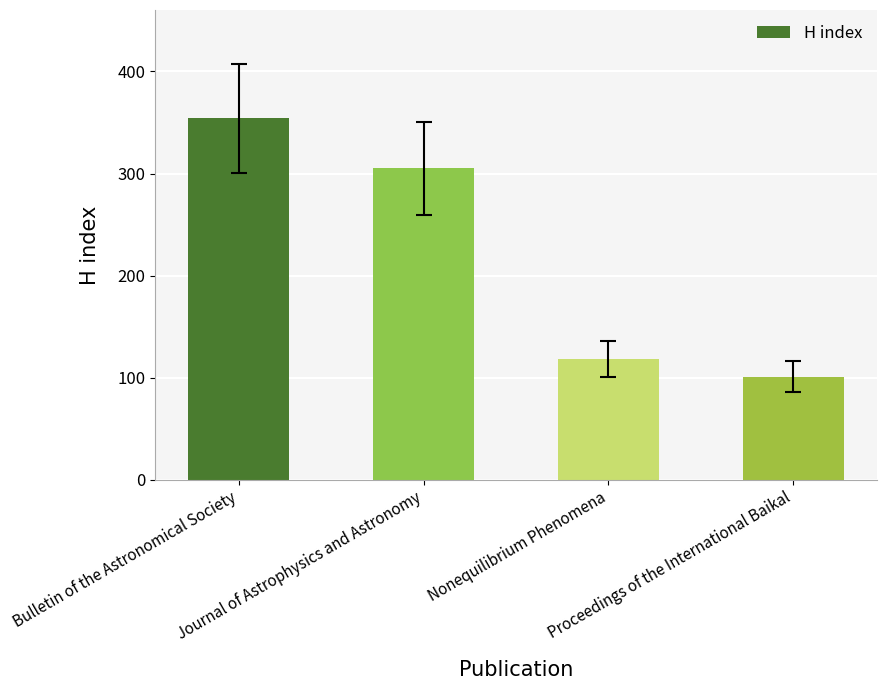

True or false: the data shows 166 at Nonequilibrium Phenomena.

False